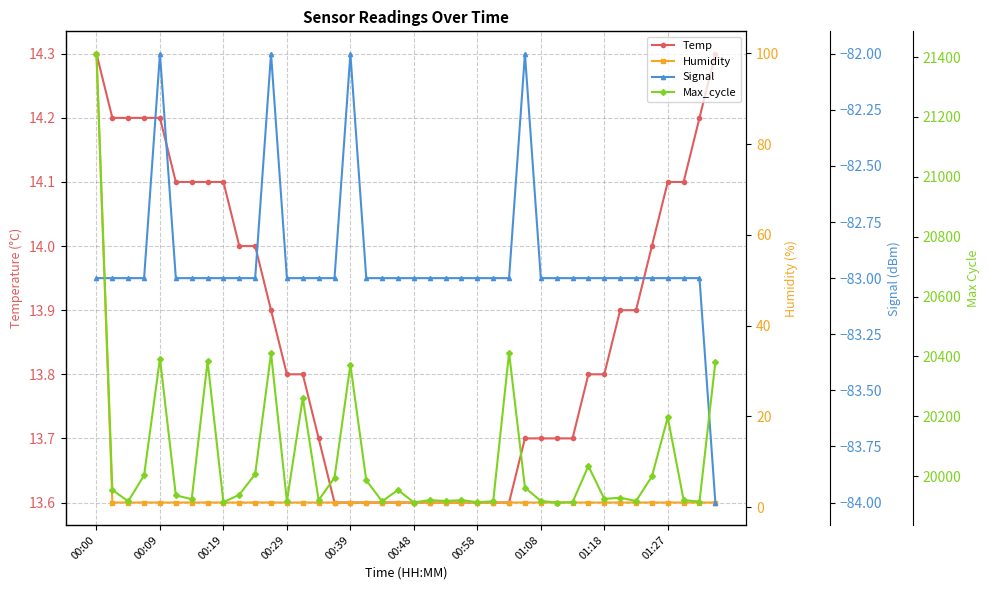

What is the value of the Max_cycle point at the 19th from the left?

19916.0